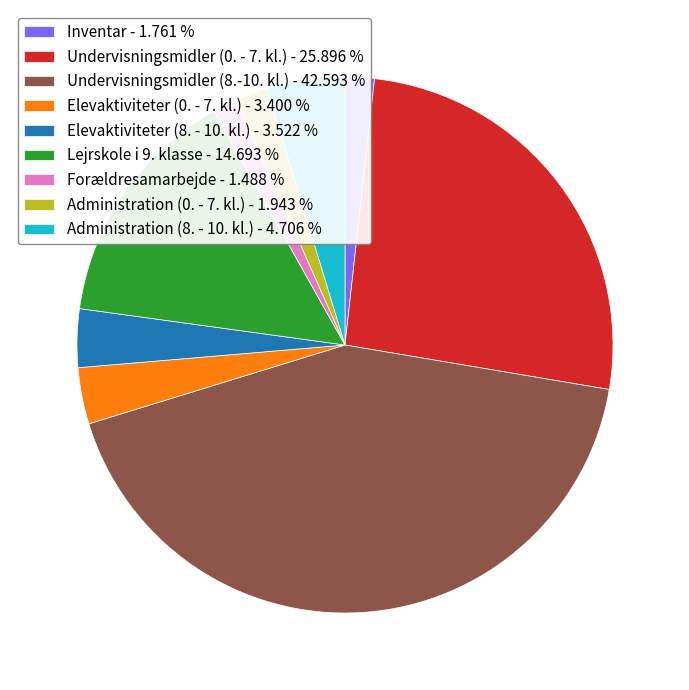

Does Elevaktiviteter (0. - 7. kl.) account for over 50% of the chart?

No